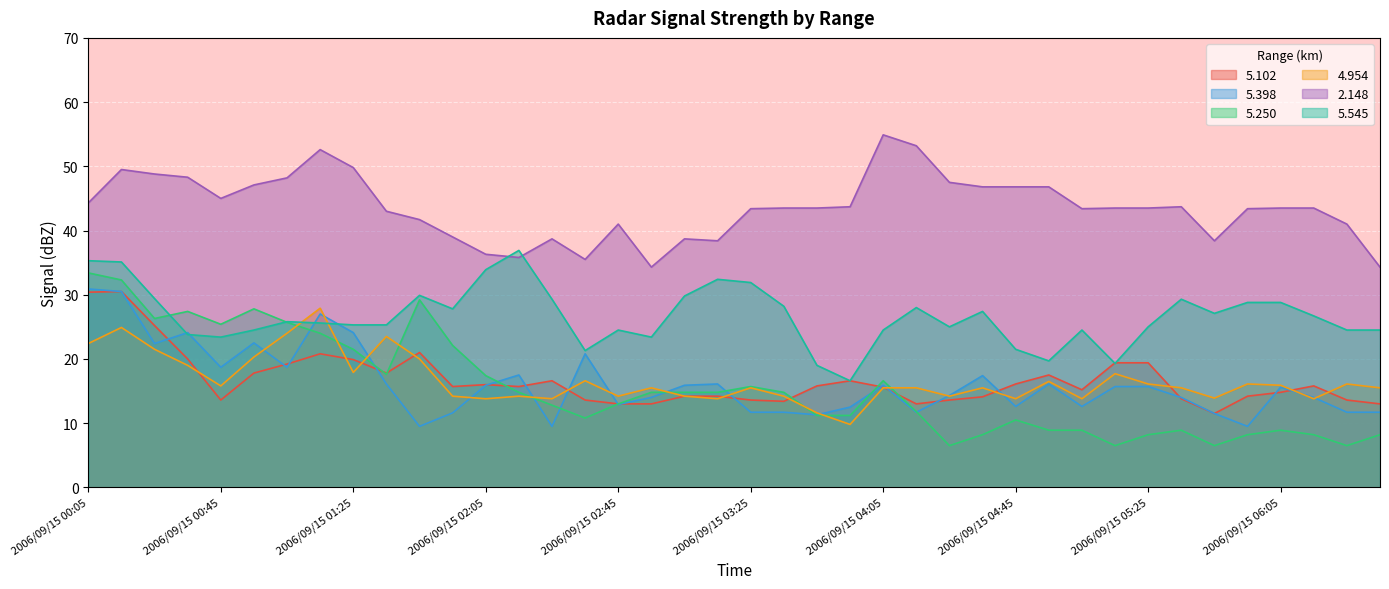

Rank the series by their maximum value, from highest to lowest.

2.148, 5.545, 5.250, 5.398, 5.102, 4.954